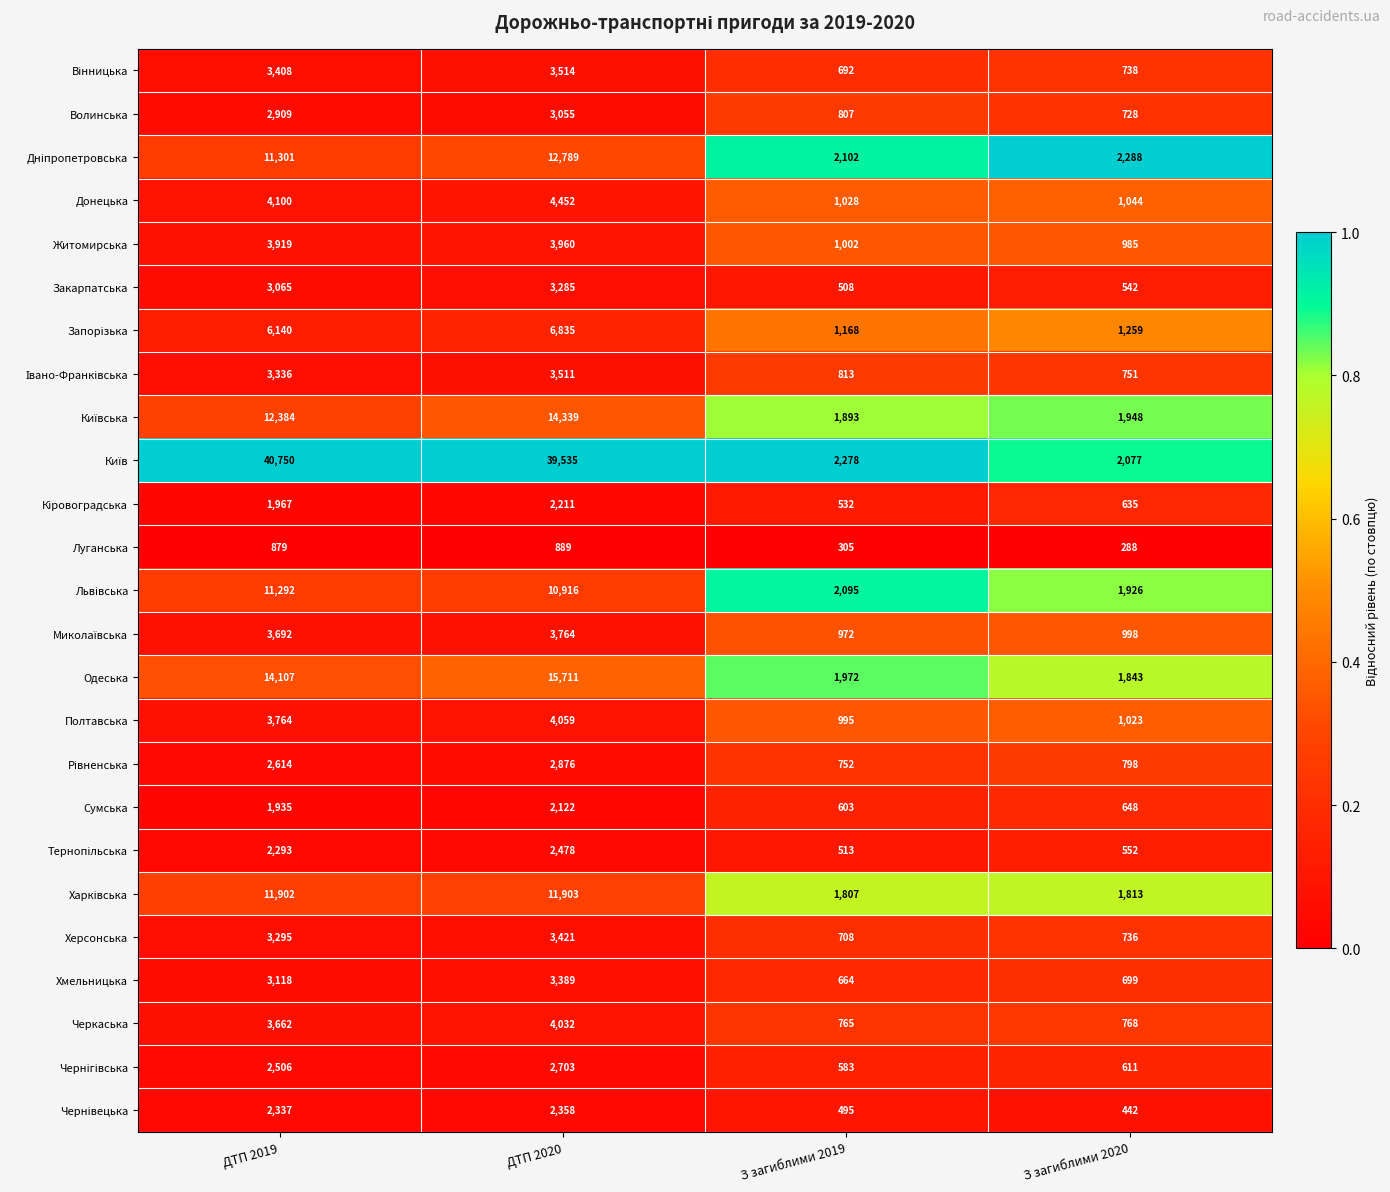

The value of Херсонська at З загиблими 2019 is 222. True or false?

False